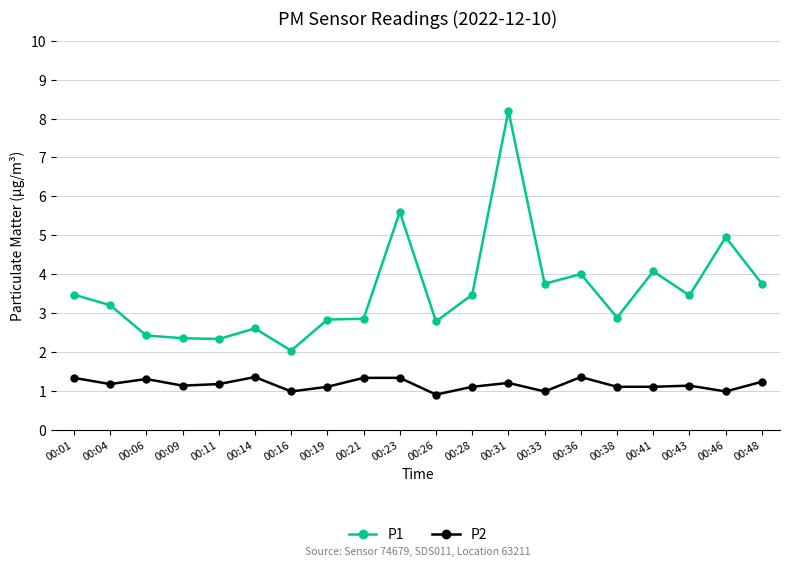

Is it true that P2 equals 1.1 at 00:28?

True